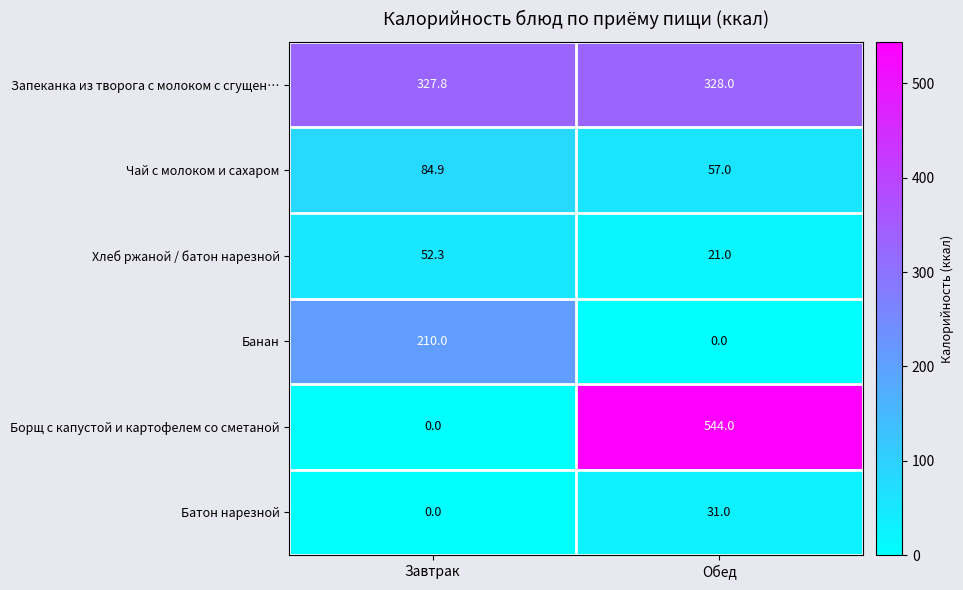

Which series has the largest total across all categories?

Запеканка из творога с молоком с сгущен…